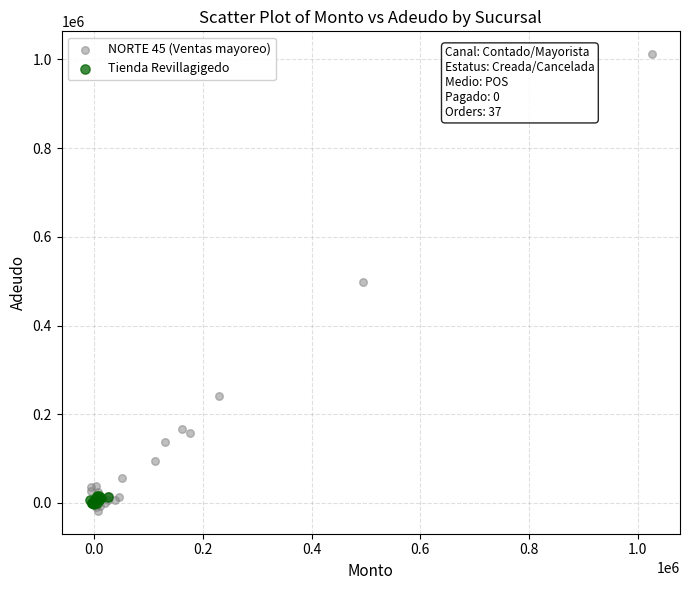

Which series reaches the minimum Y coordinate?

NORTE 45 (Ventas mayoreo)